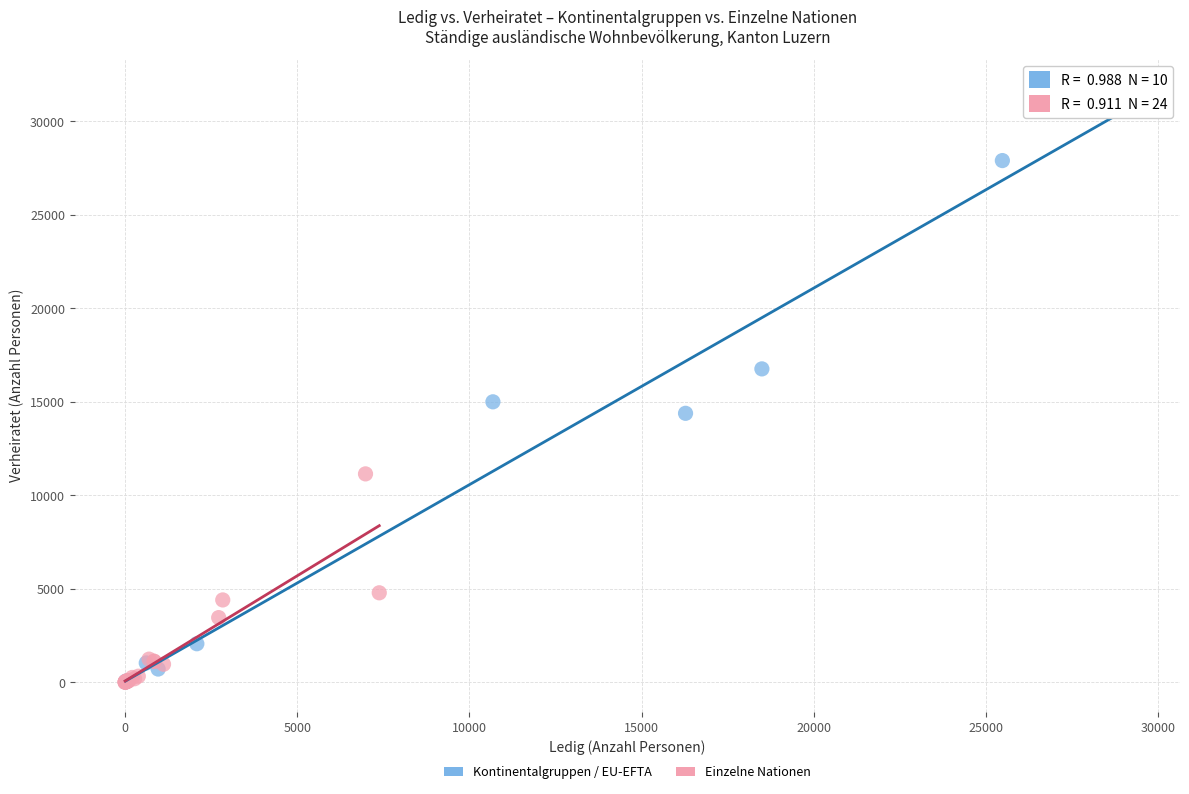

Which series reaches the maximum Y coordinate?

Kontinentalgruppen / EU-EFTA